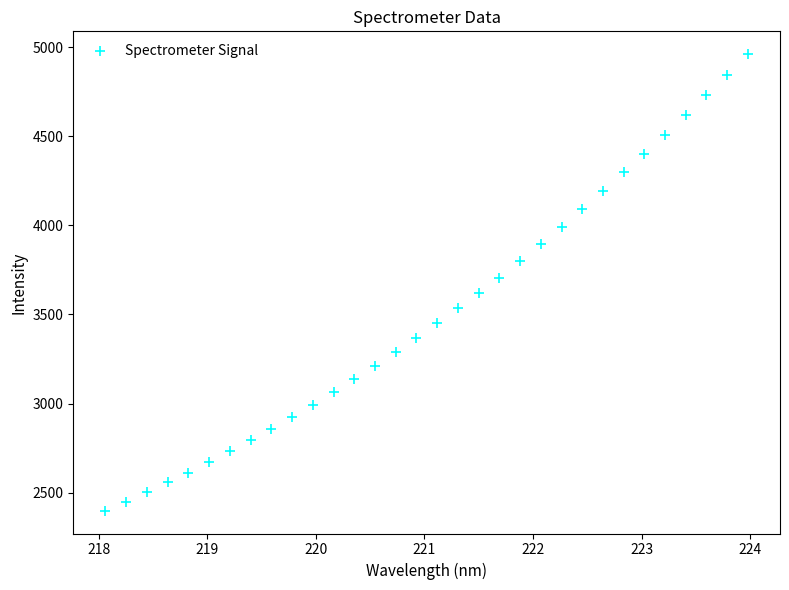

What is the range of X values (max minus min)?

5.9